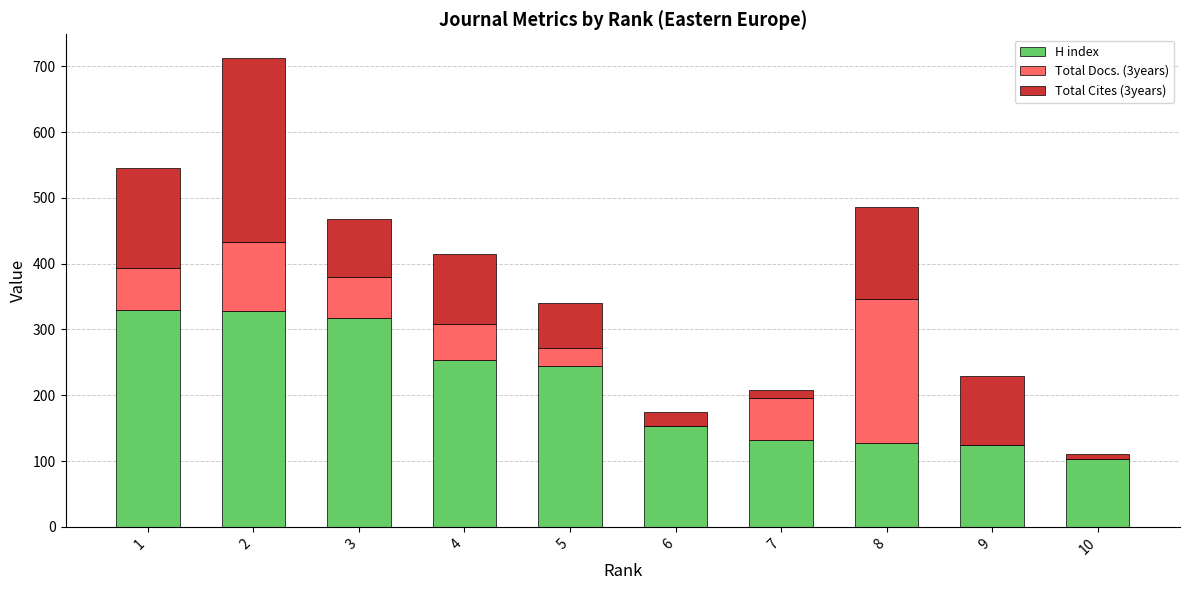

The value of H index at 7 is 85. True or false?

False